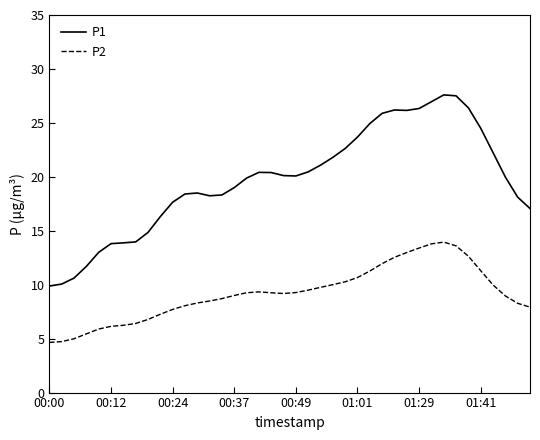

What are all the series names shown in the legend?

P1, P2